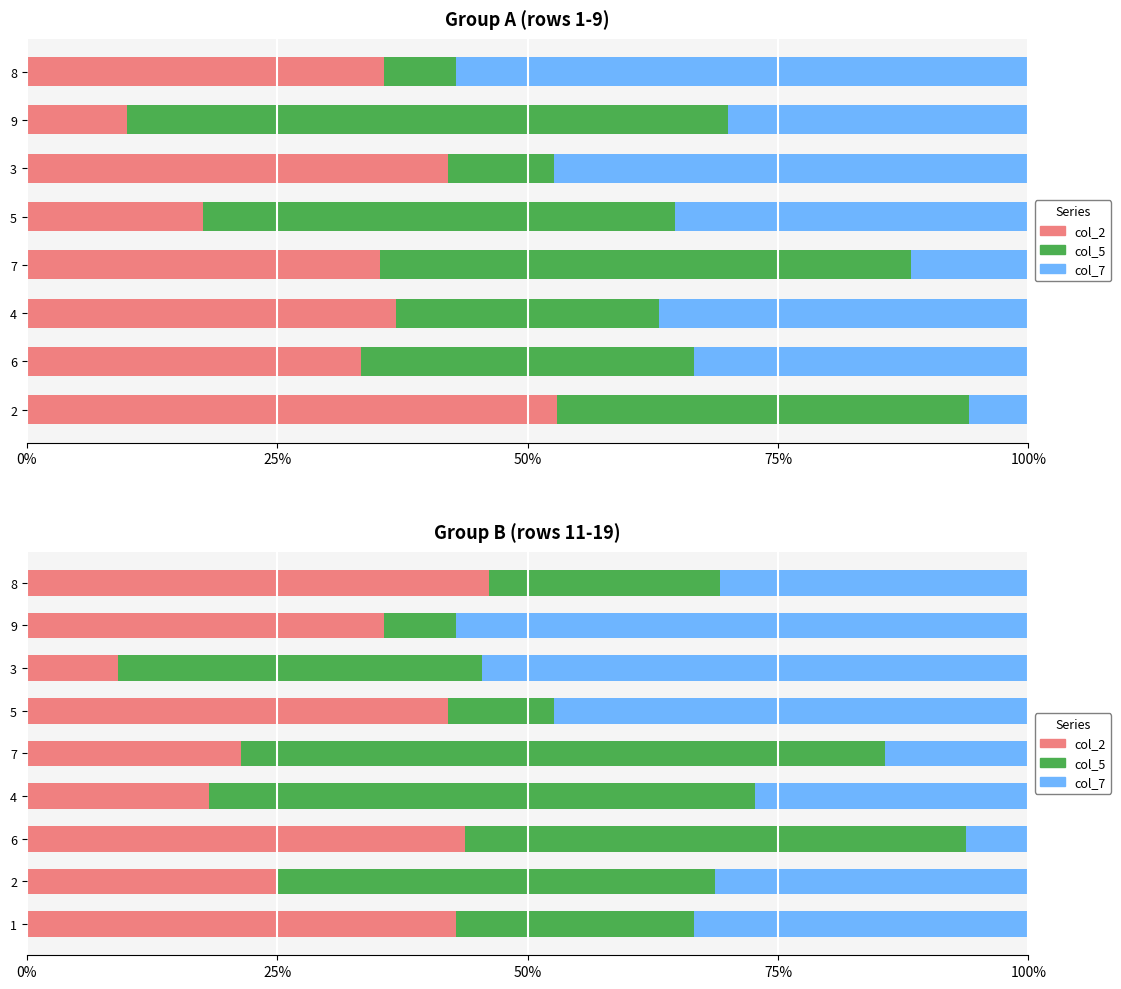

How many values in the col_2 series exceed 35?

5